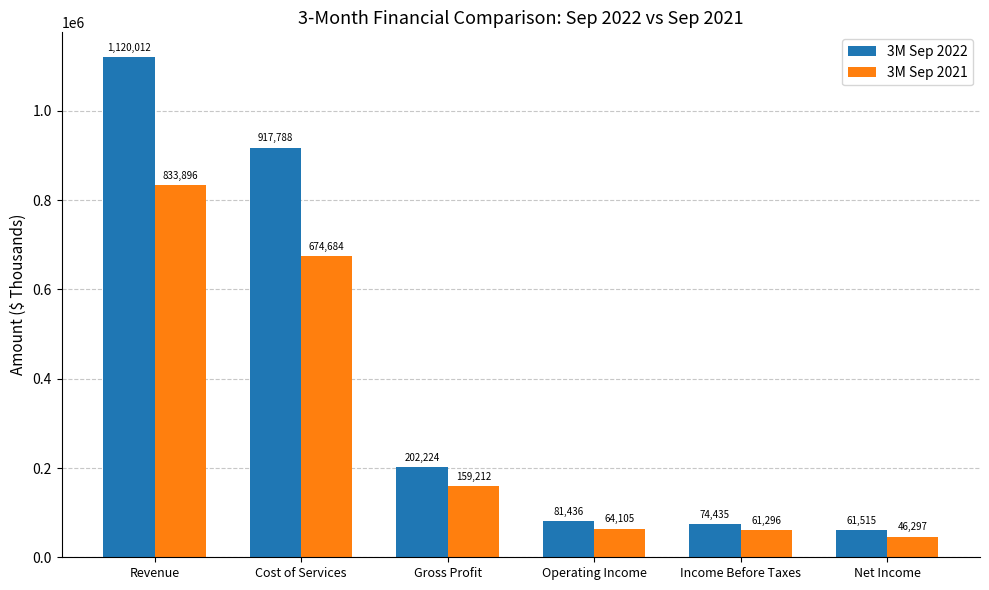

What is the label of the 6th bar from the right?

Revenue